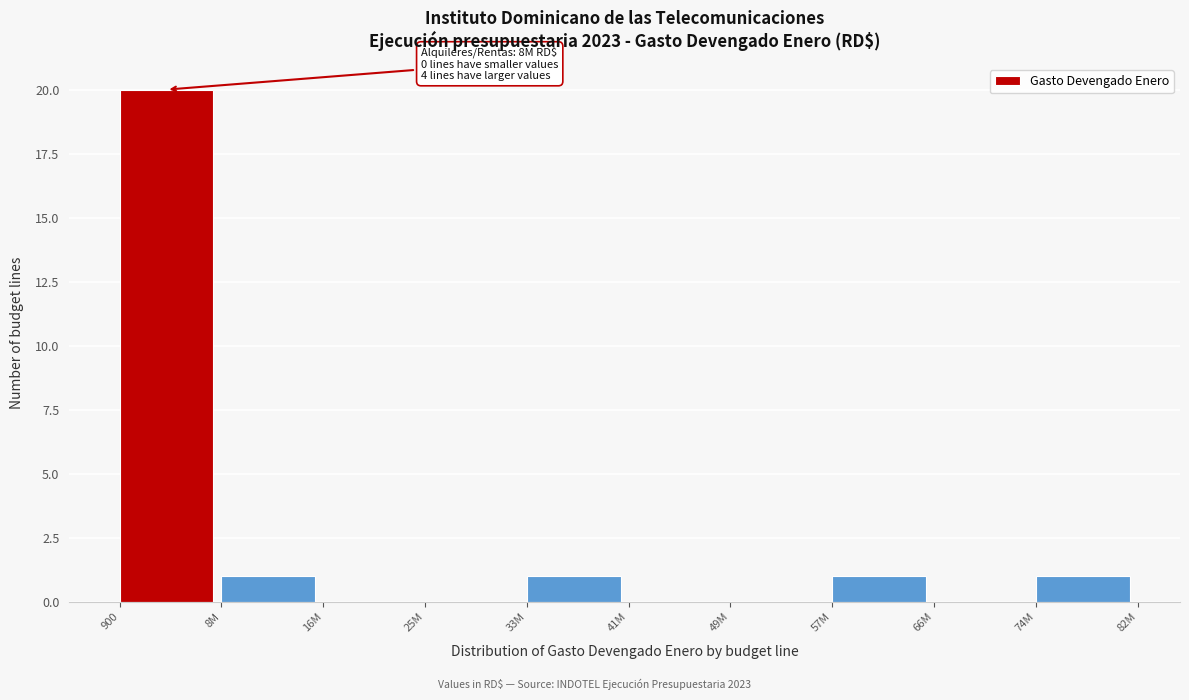

Reading left to right, extract all data points from this chart.

900=20	8M=1	16M=0	25M=0	33M=1	41M=0	49M=0	57M=1	66M=0	74M=1